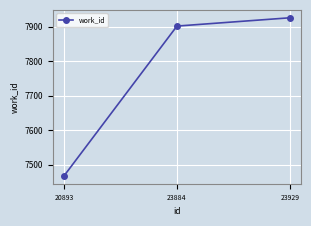

Is it true that the value at 23884 is 1824?

False